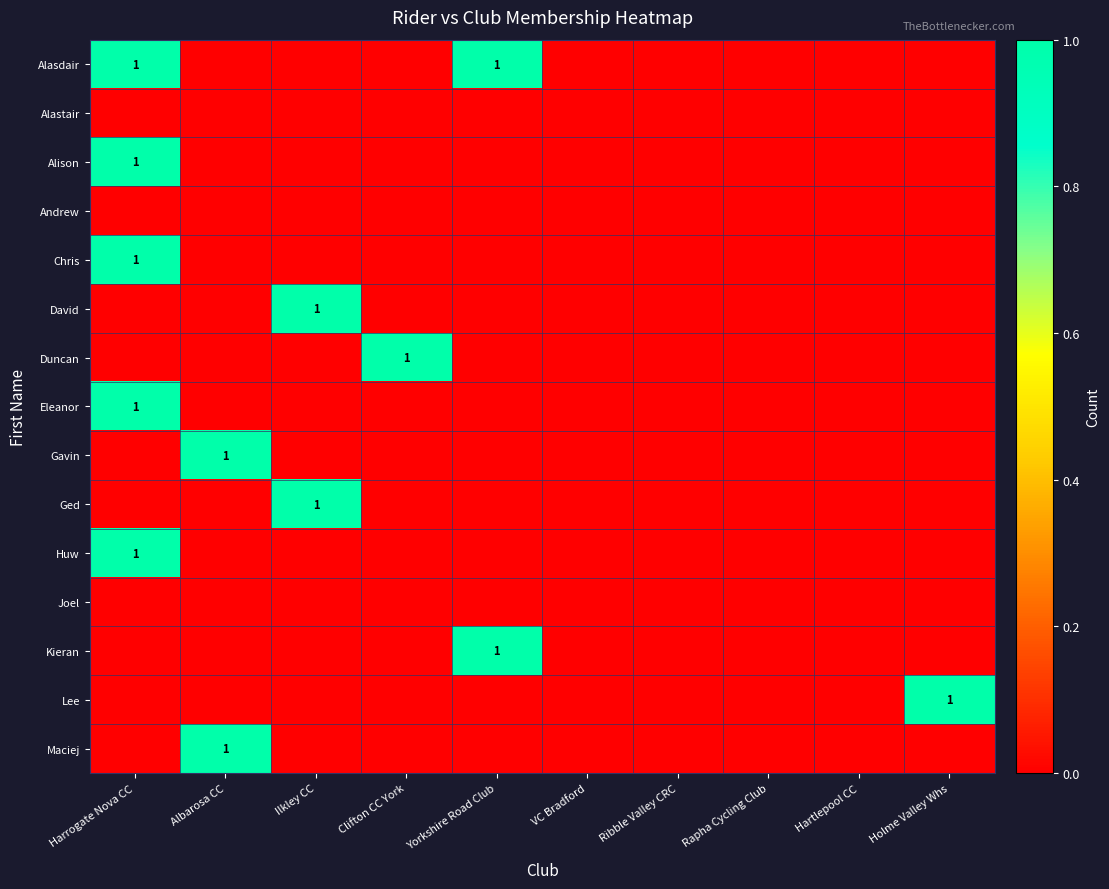

Is it true that Gavin equals 0 at Albarosa CC?

False